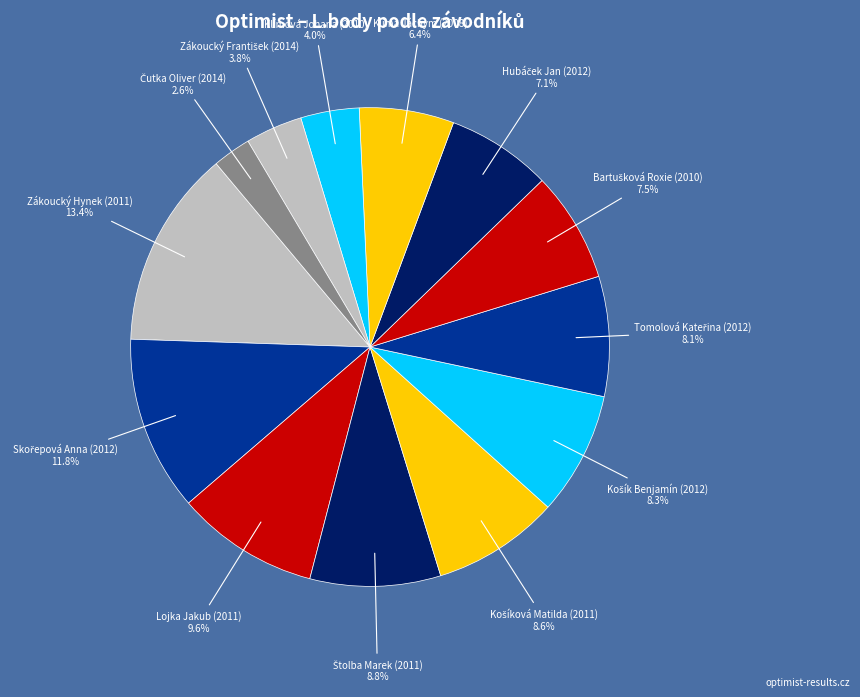

Which category has the biggest portion of the pie?

Zákoucký Hynek (2011)